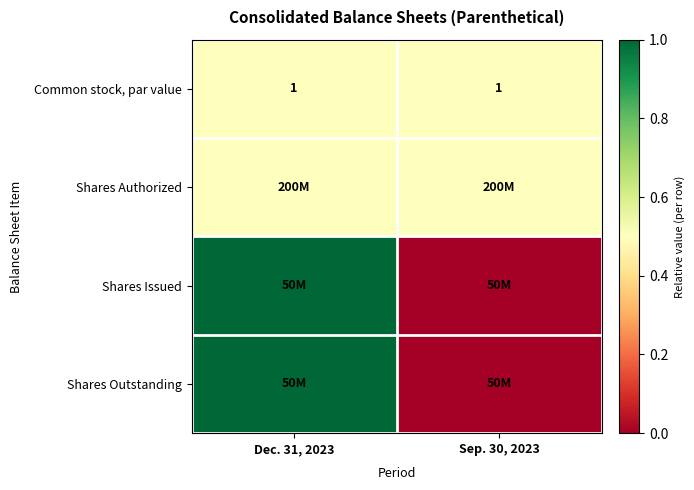

Is it true that Common stock, par value equals 1.4 at Dec. 31, 2023?

False